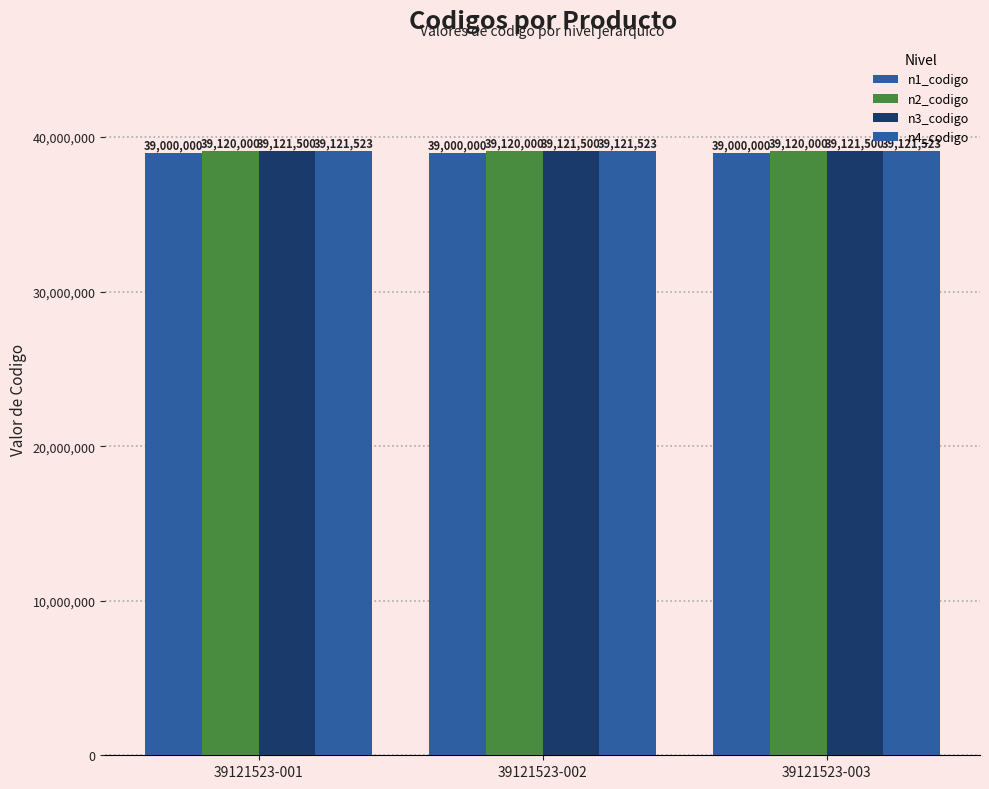

At which category does the chart reach its peak across all series?

39121523-001